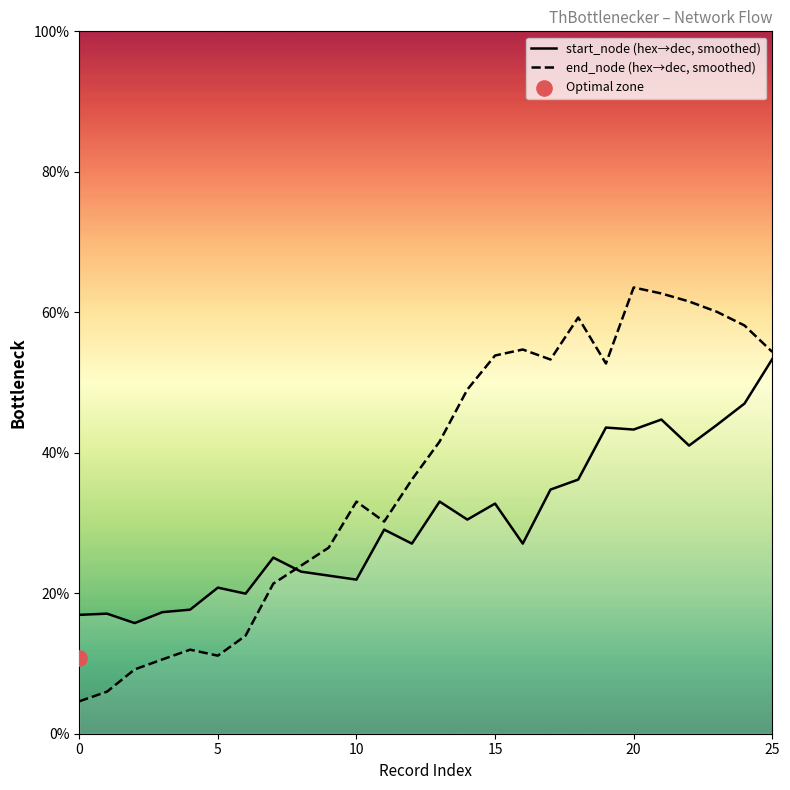

What are all the series names shown in the legend?

start_node (hex→dec, smoothed), end_node (hex→dec, smoothed)